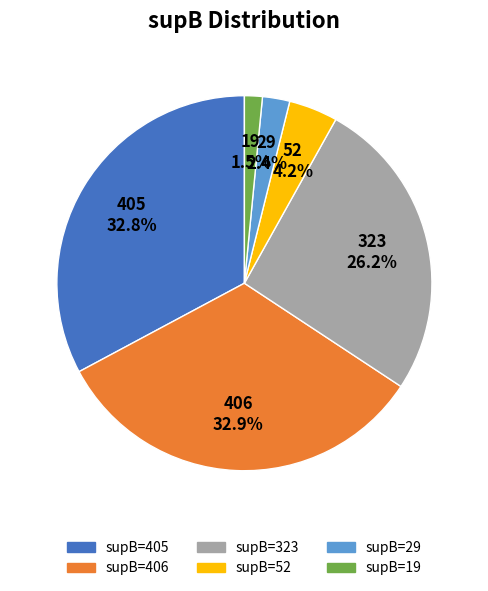

Is supB=323 the majority of the pie?

No